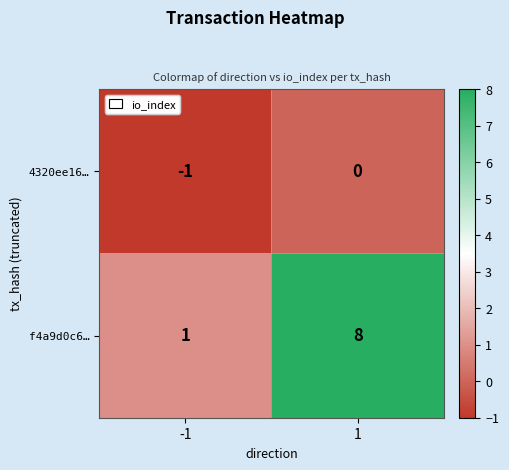

Count the number of data series in this chart.

2